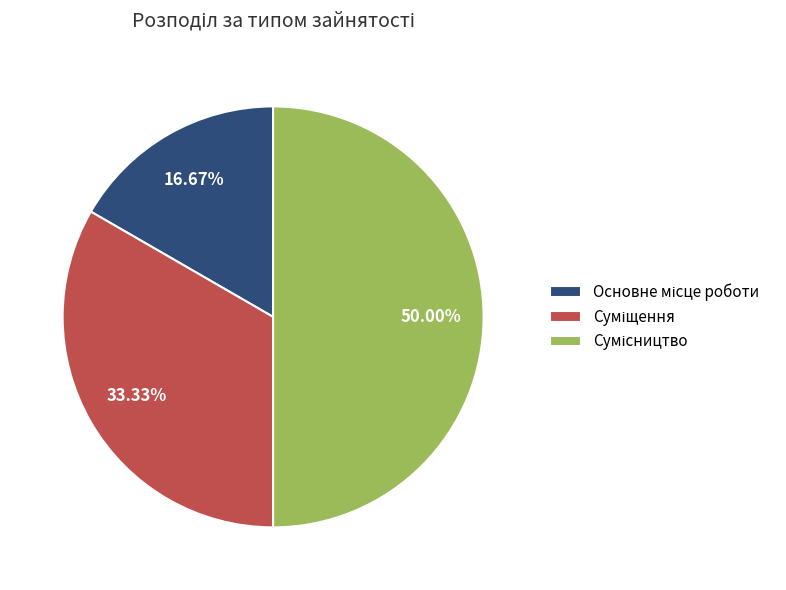

True or false: Суміщення accounts for 42% of the total.

False